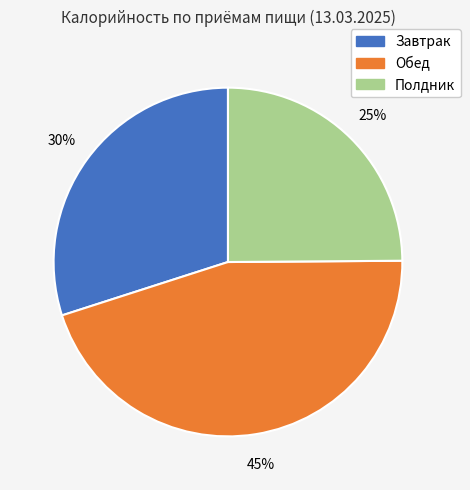

Does Полдник represent more than half of the total?

No